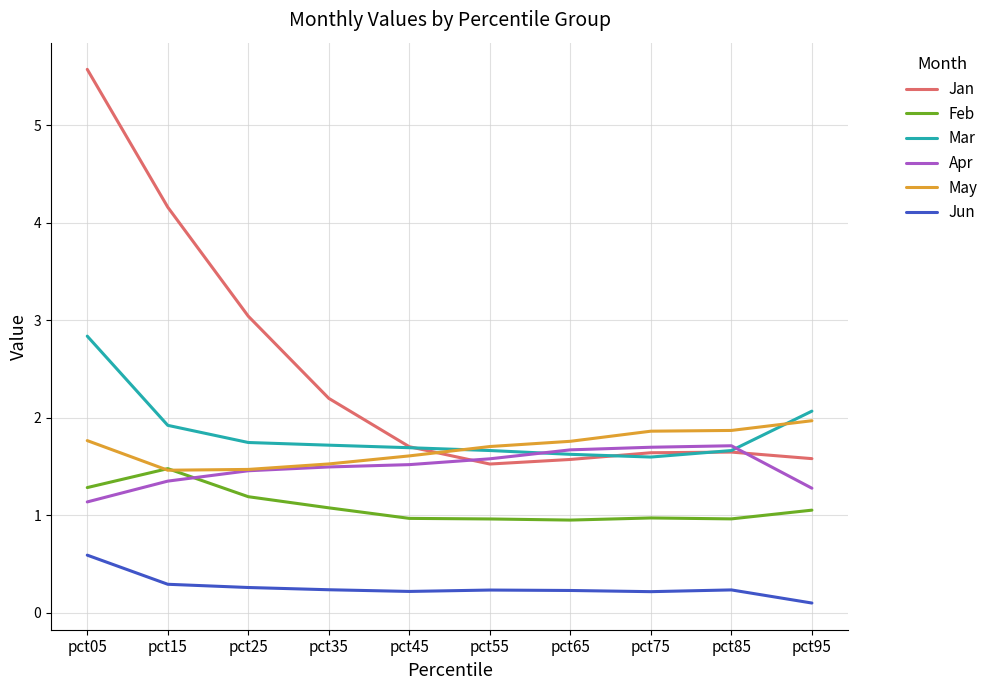

Is it true that Mar equals 1.7 at pct35?

True